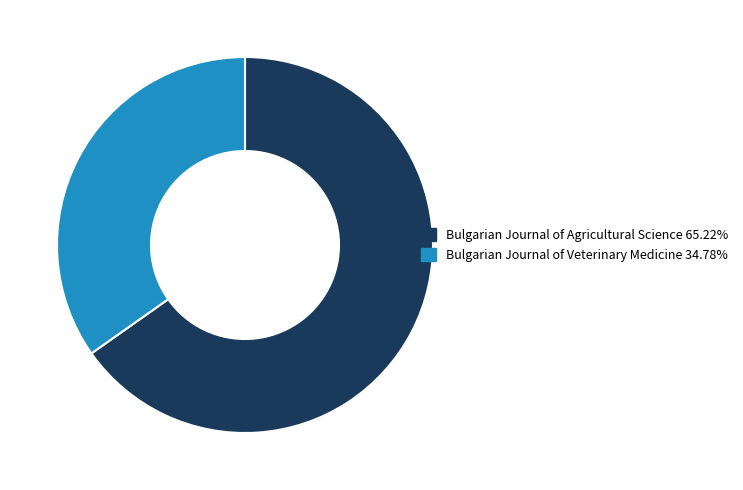

Is the sum of Bulgarian Journal of Veterinary Medicine and Bulgarian Journal of Agricultural Science greater than half?

Yes